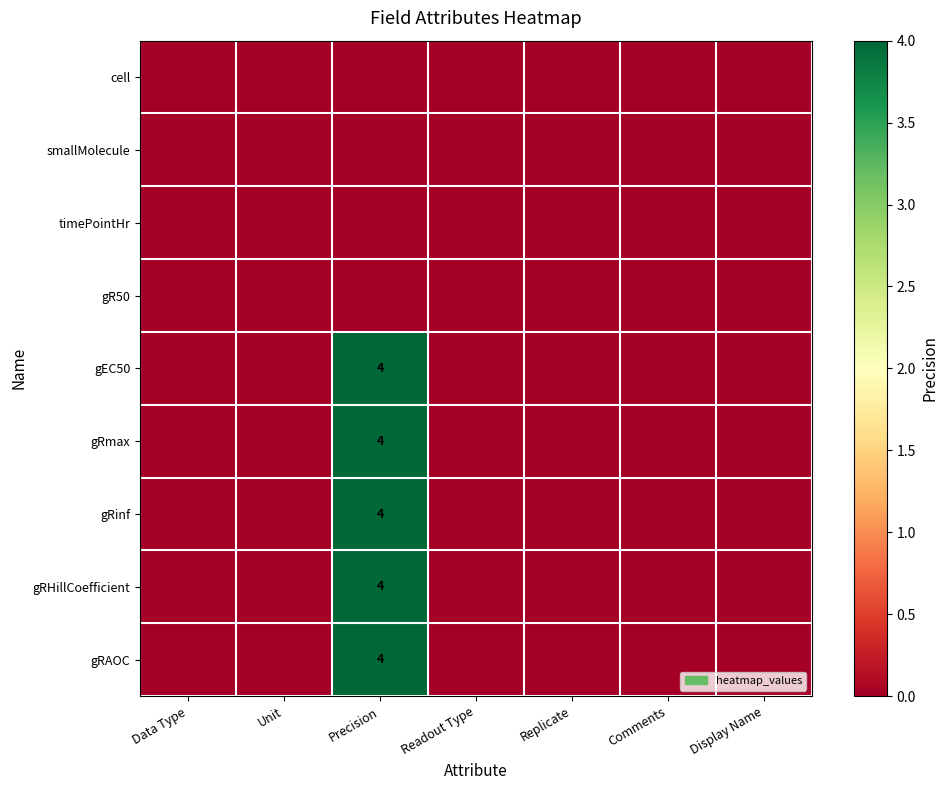

What is the average value of the gRmax series?

1